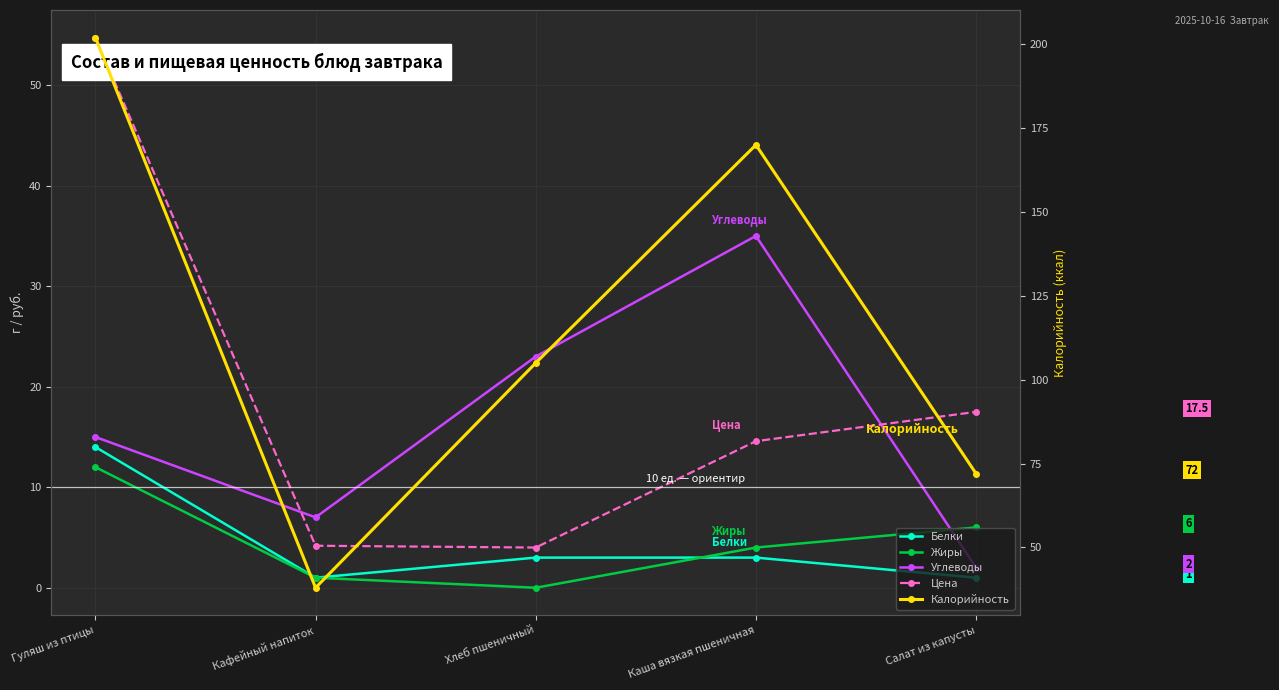

Which category has the highest value in the Углеводы series?

Каша вязкая пшеничная